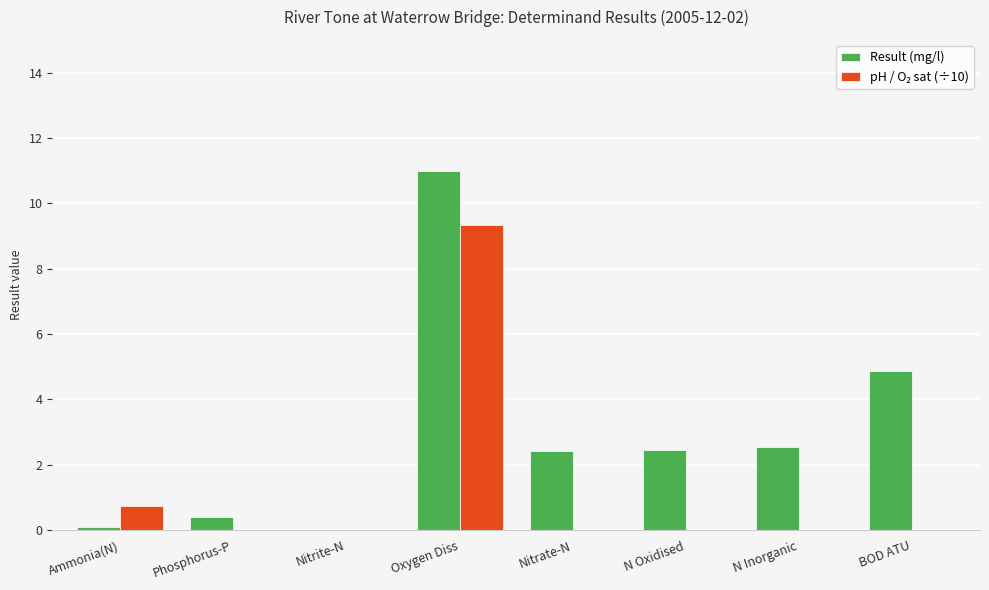

How many groups of bars are there?

8